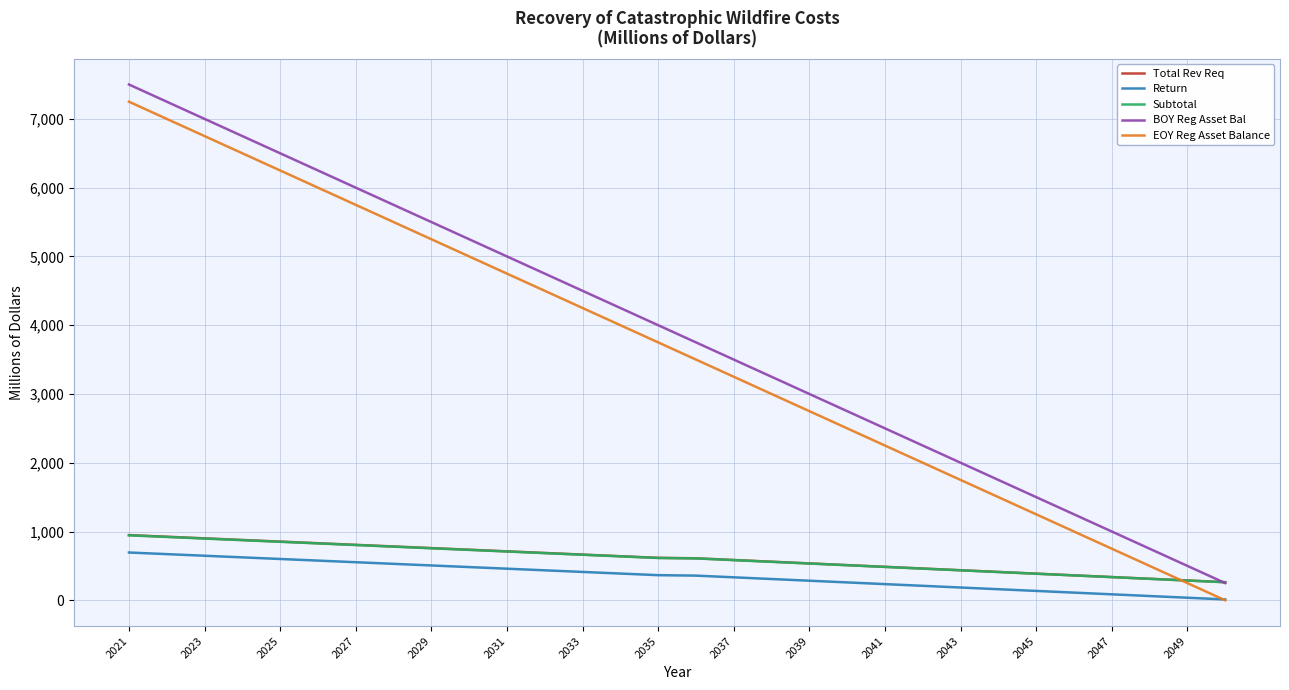

True or false: Subtotal and Return cross at least once.

False